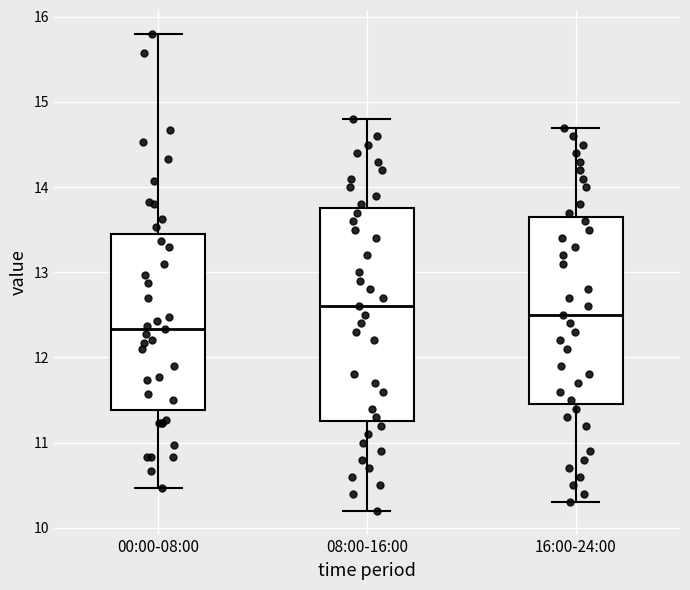

Comparing the boxes themselves (not the whiskers), which one is the tallest?

08:00-16:00